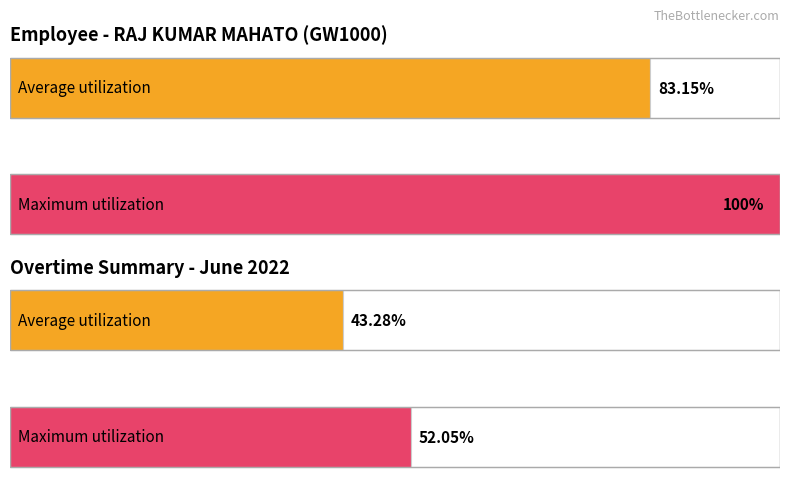

What are all the series names shown in the legend?

Average utilization, Maximum utilization